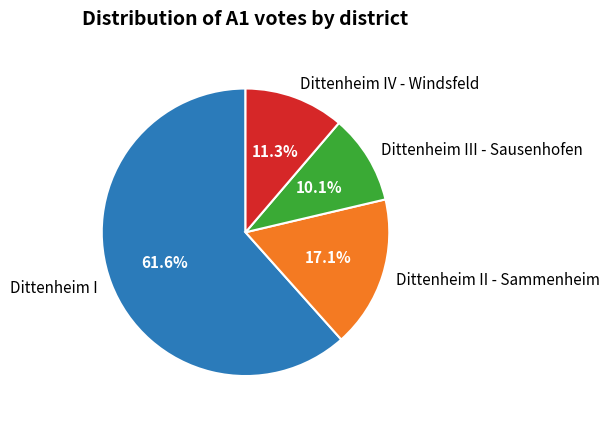

What is the ratio of the value at Dittenheim III - Sausenhofen to the value at Dittenheim IV - Windsfeld?

0.9